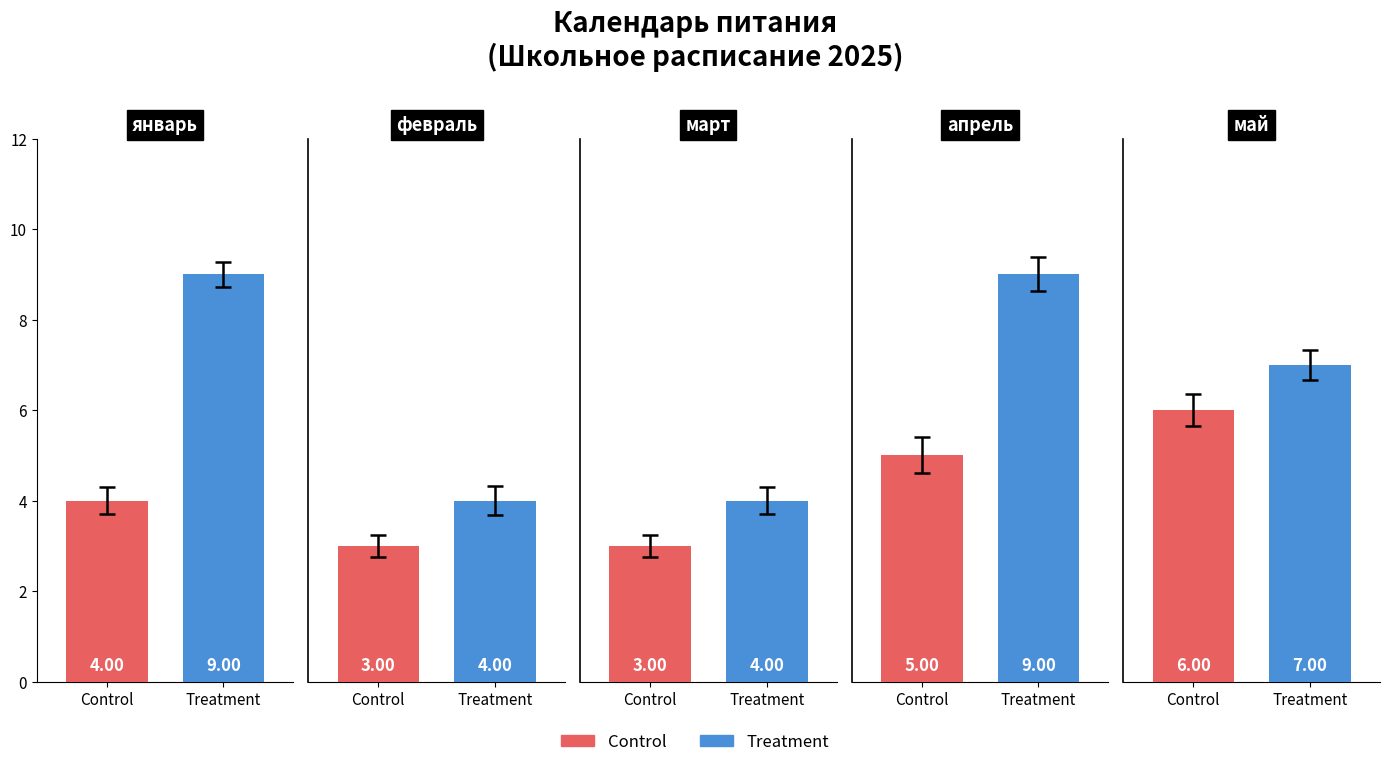

Is it true that Control equals 3 at 2?

True